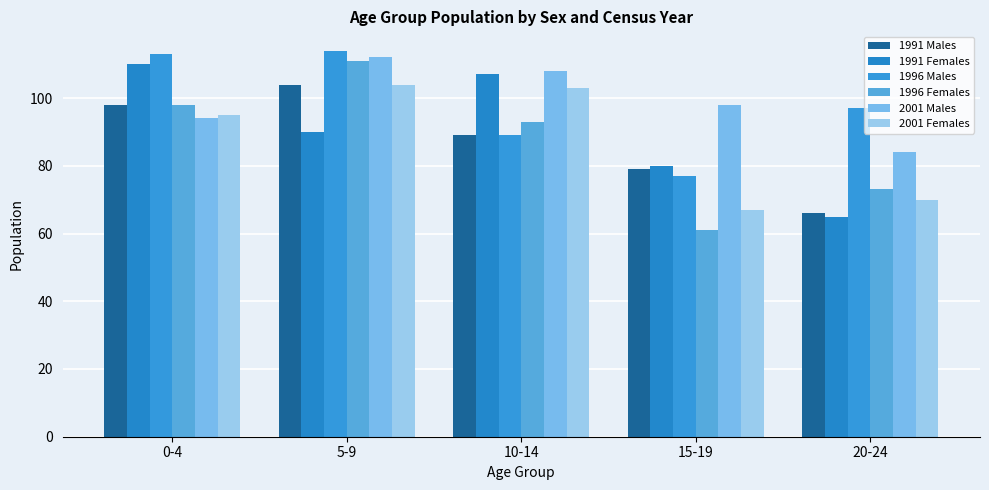

What is the minimum value shown in the chart?

61